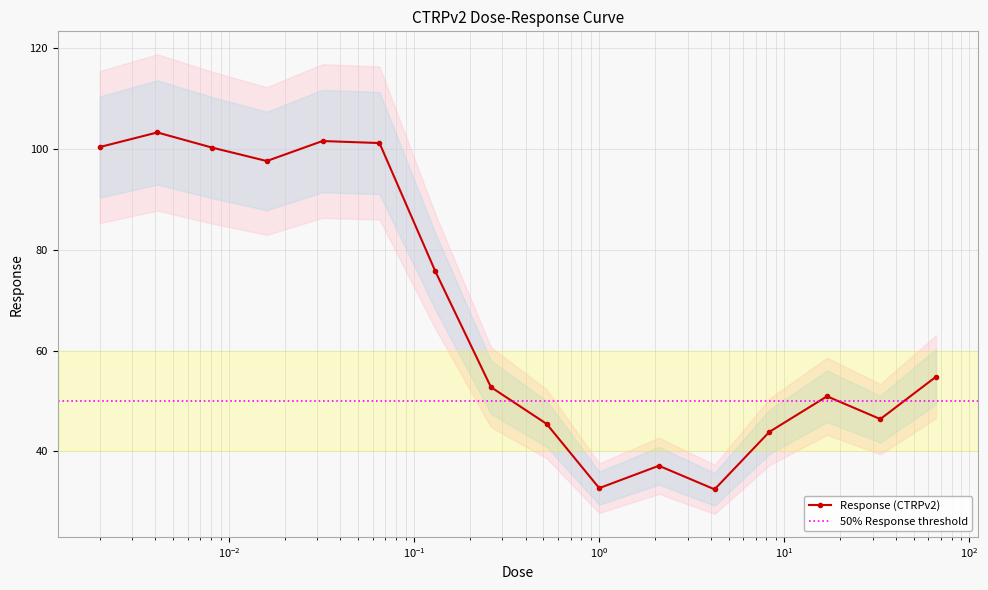

What position from the left is 33.0?

15